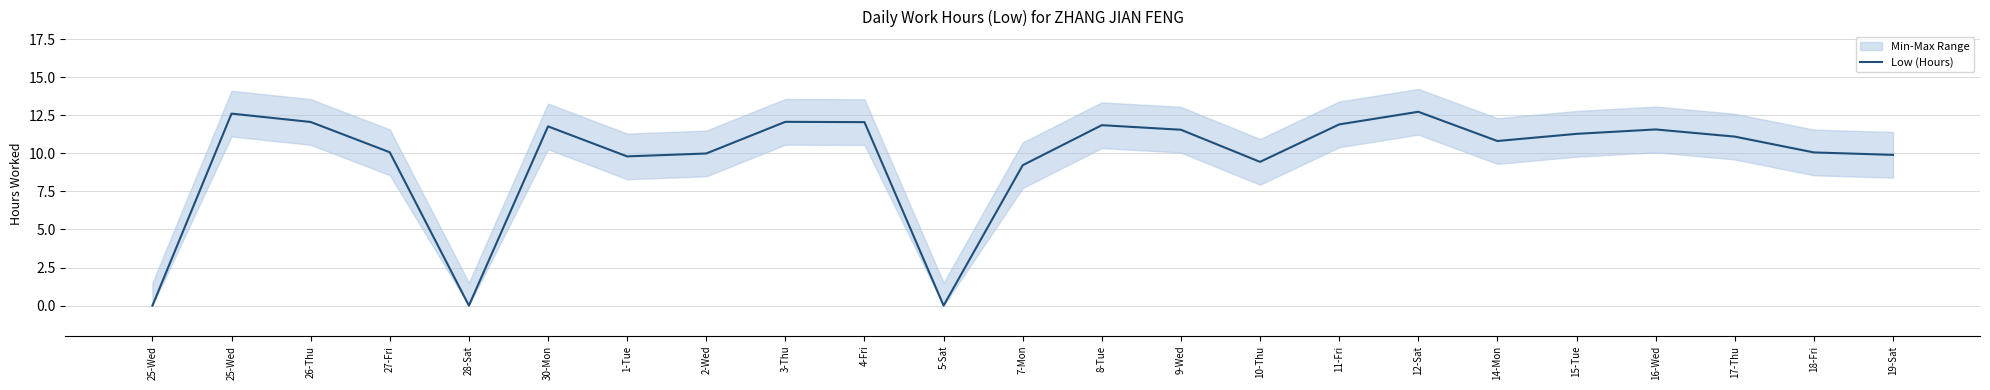

How many points are lower than both their immediate neighbors (excluding endpoints)?

5